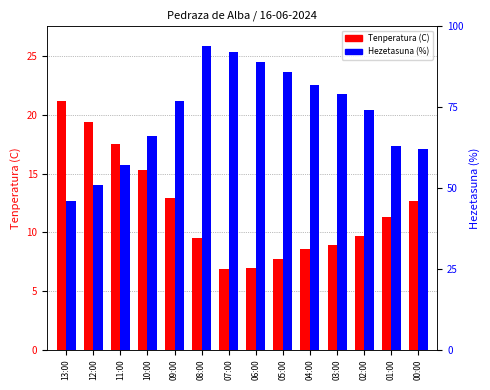

Reading right to left, transcribe all the data shown in this chart.

Tenperatura (C): 12.7	11.3	9.7	8.9	8.6	7.7	7.0	6.9	9.5	12.9	15.3	17.5	19.4	21.2
Hezetasuna (%): 62.0	63.0	74.0	79.0	82.0	86.0	89.0	92.0	94.0	77.0	66.0	57.0	51.0	46.0